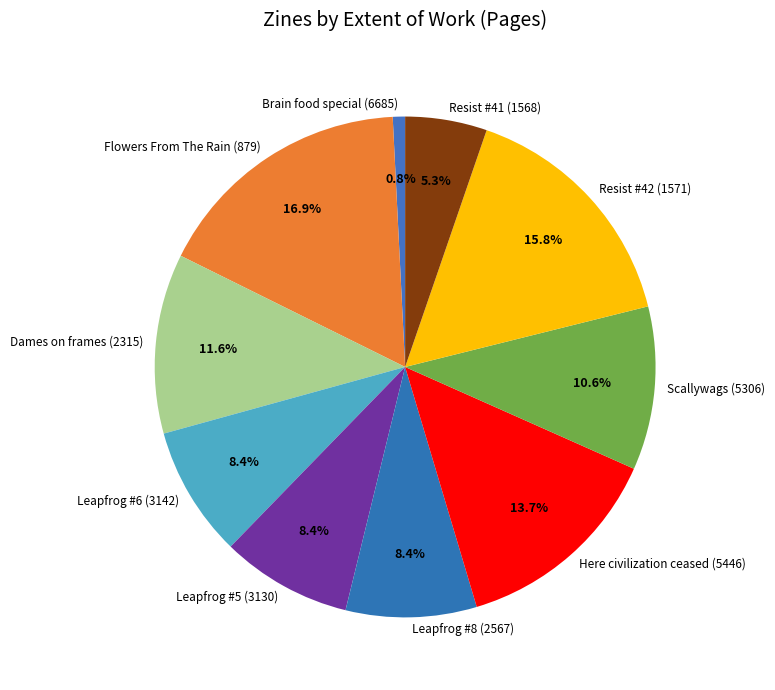

What portion of the pie excludes Leapfrog #6 (3142)?

91.6%